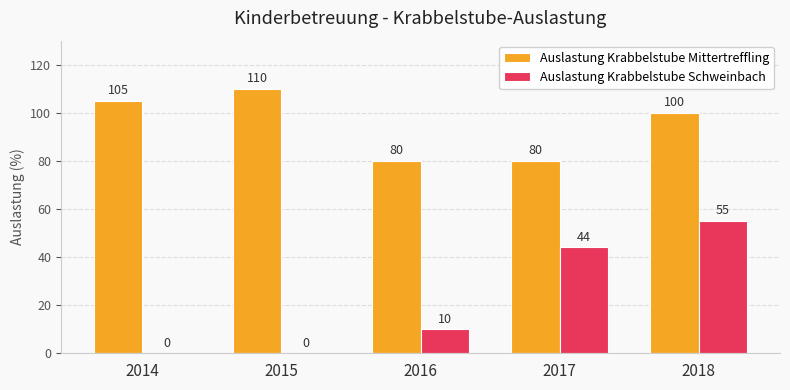

Reading left to right, what are all the values shown in this chart?

Auslastung Krabbelstube Mittertreffling: 2014=105	2015=110	2016=80	2017=80	2018=100
Auslastung Krabbelstube Schweinbach: 2014=0	2015=0	2016=10	2017=44	2018=55